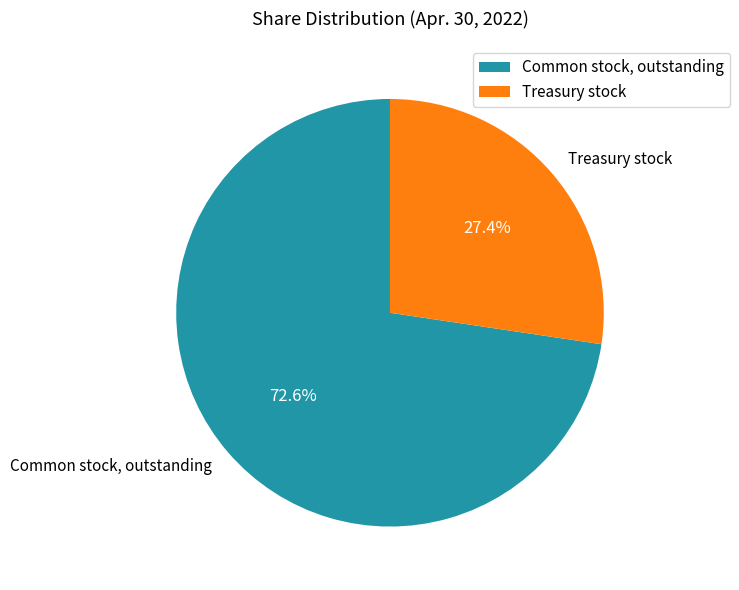

Does Treasury stock represent more than half of the total?

No